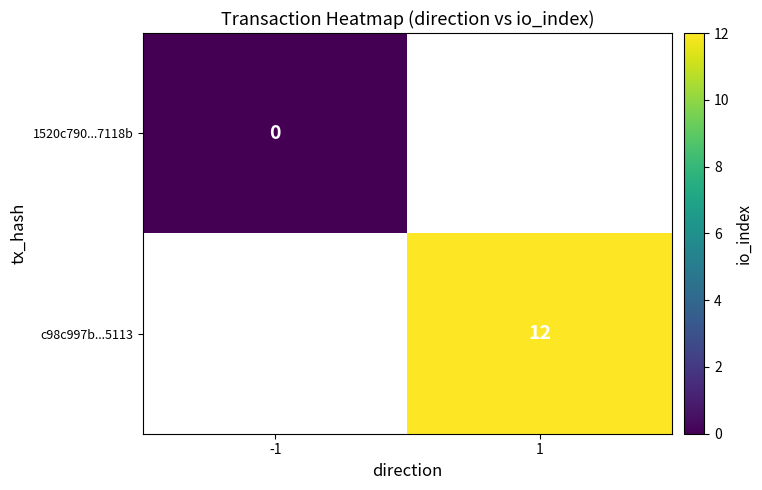

Which category has the lowest value across all series?

-1